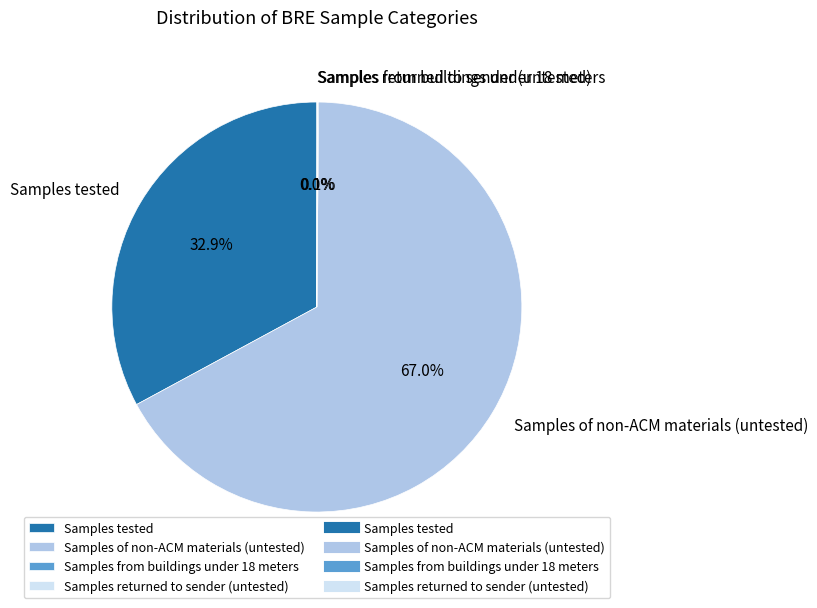

Which slice is the largest?

Samples of non-ACM materials (untested)